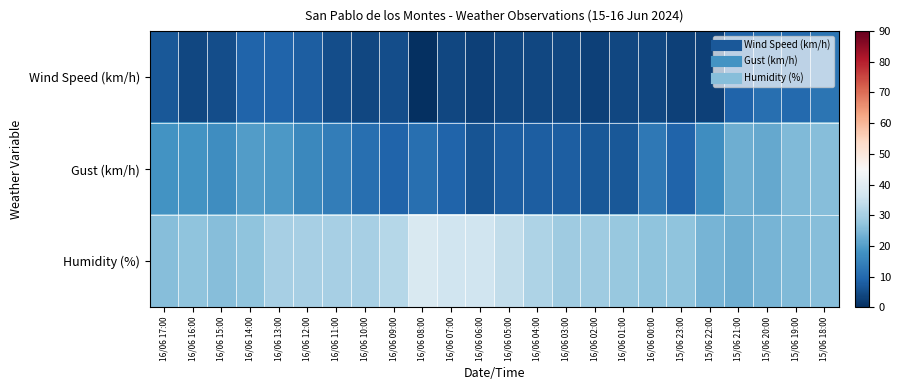

Reading left to right, transcribe all the data shown in this chart.

Wind Speed (km/h): 16/06 17:00=7	16/06 16:00=4	16/06 15:00=5	16/06 14:00=9	16/06 13:00=9	16/06 12:00=8	16/06 11:00=5	16/06 10:00=4	16/06 09:00=5	16/06 08:00=0	16/06 07:00=4	16/06 06:00=3	16/06 05:00=4	16/06 04:00=4	16/06 03:00=4	16/06 02:00=3	16/06 01:00=4	16/06 00:00=4	15/06 23:00=3	15/06 22:00=3	15/06 21:00=9	15/06 20:00=11	15/06 19:00=10	15/06 18:00=12
Gust (km/h): 16/06 17:00=18	16/06 16:00=18	16/06 15:00=17	16/06 14:00=20	16/06 13:00=19	16/06 12:00=16	16/06 11:00=14	16/06 10:00=11	16/06 09:00=9	16/06 08:00=11	16/06 07:00=9	16/06 06:00=6	16/06 05:00=8	16/06 04:00=8	16/06 03:00=8	16/06 02:00=7	16/06 01:00=7	16/06 00:00=13	15/06 23:00=9	15/06 22:00=17	15/06 21:00=23	15/06 20:00=22	15/06 19:00=25	15/06 18:00=26
Humidity (%): 16/06 17:00=26	16/06 16:00=27	16/06 15:00=26	16/06 14:00=27	16/06 13:00=30	16/06 12:00=30	16/06 11:00=30	16/06 10:00=30	16/06 09:00=32	16/06 08:00=38	16/06 07:00=36	16/06 06:00=36	16/06 05:00=34	16/06 04:00=31	16/06 03:00=29	16/06 02:00=29	16/06 01:00=28	16/06 00:00=27	15/06 23:00=27	15/06 22:00=24	15/06 21:00=23	15/06 20:00=24	15/06 19:00=25	15/06 18:00=26